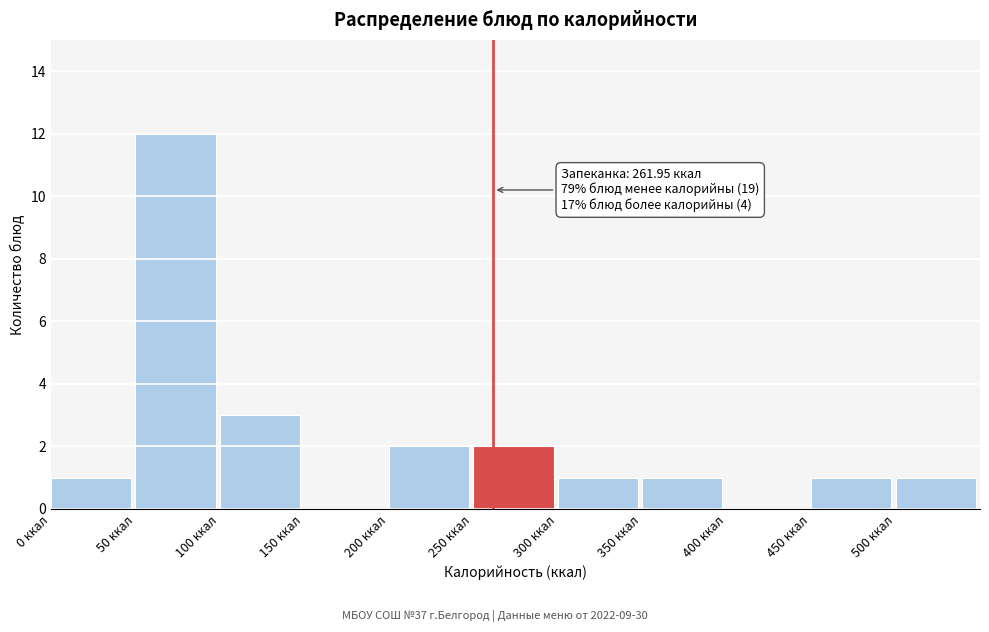

Over which range of the x-axis is the bar tallest?

50 to 100